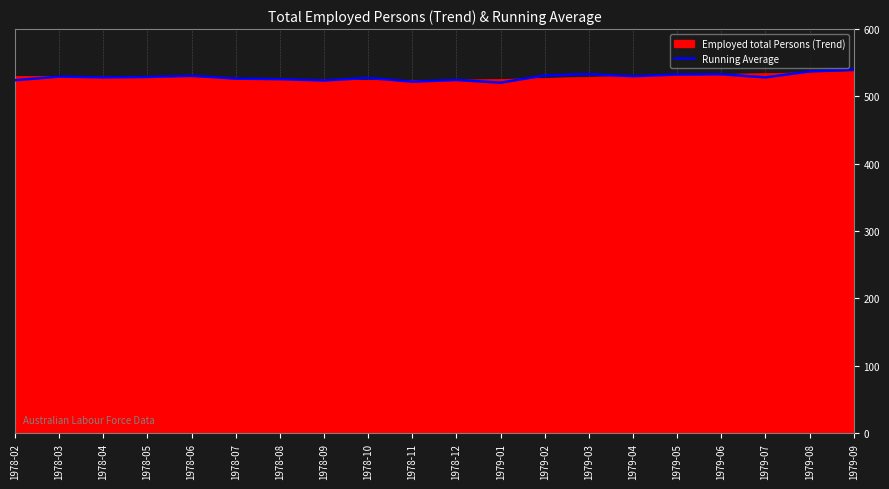

The value of Running Average at 1978-07 is 289.3. True or false?

False